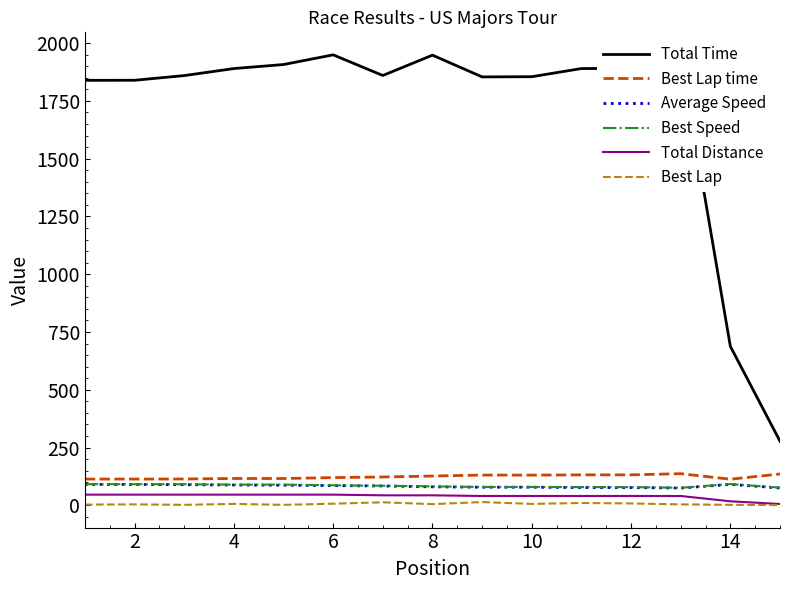

True or false: Best Lap time and Total Time cross at least once.

False